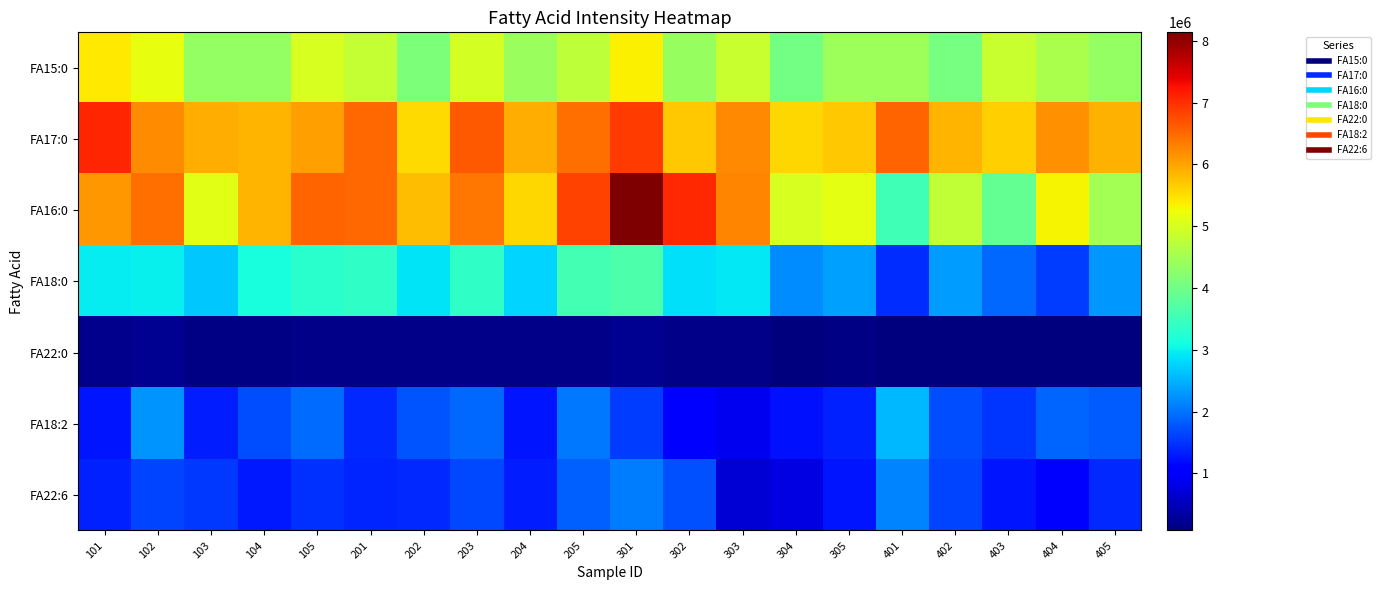

Which series has the largest total across all categories?

FA17:0